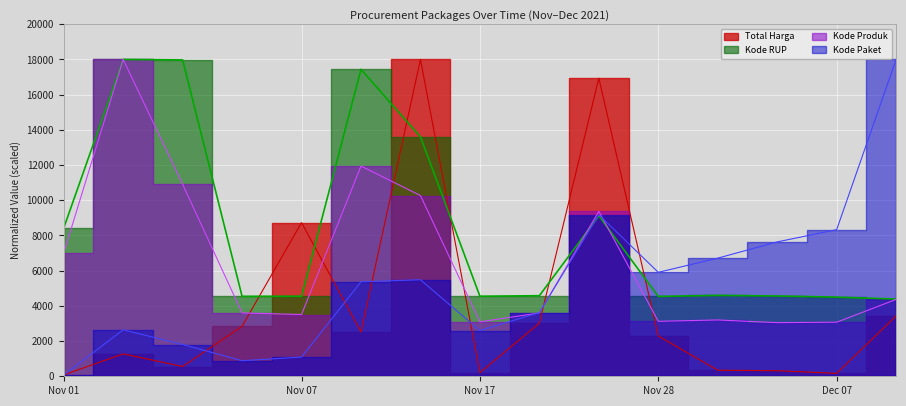

What is the total value across all series at Nov 28?

15851.9